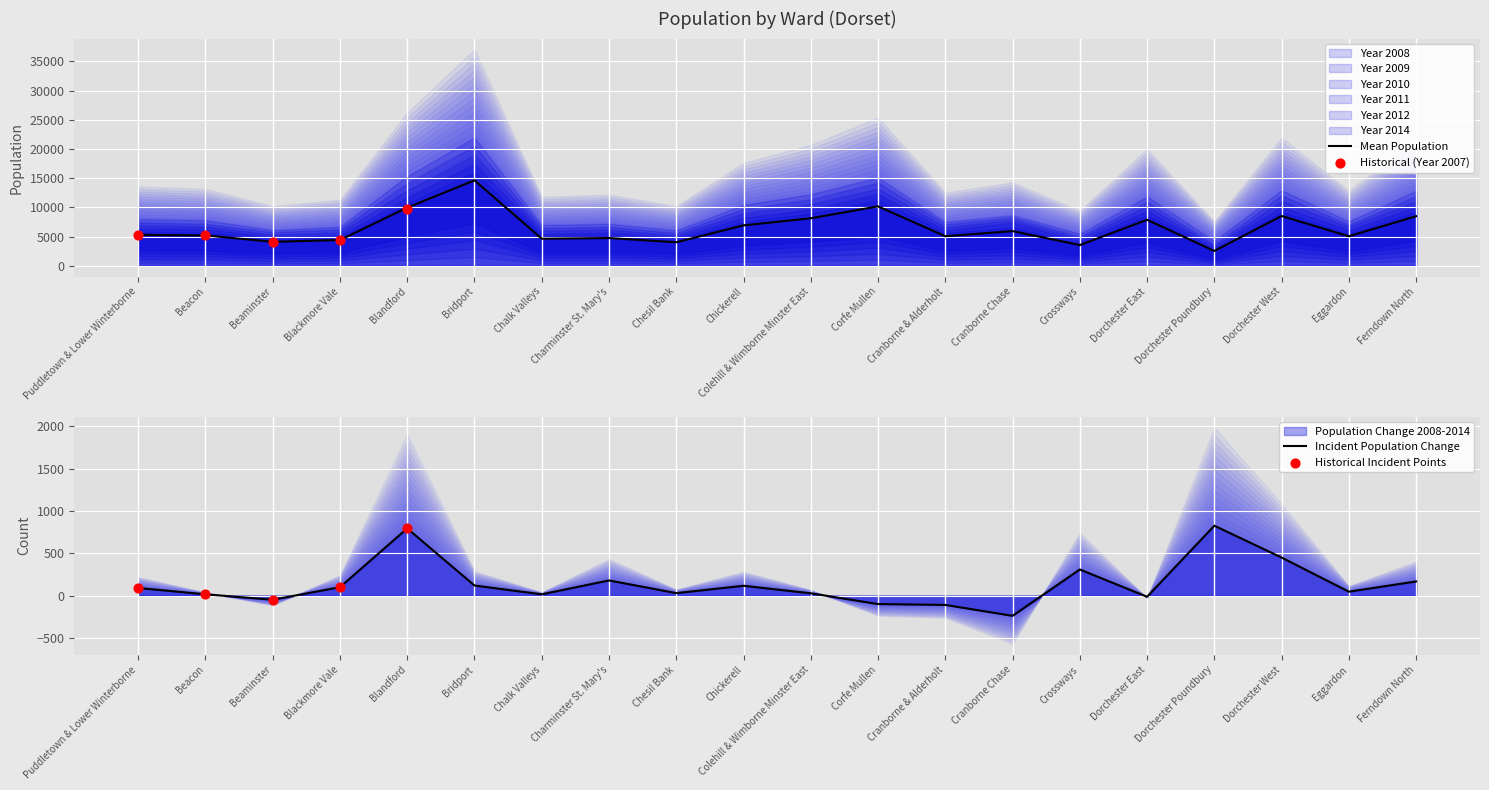

What value does the Mean Population series have at Crossways?

3537.7